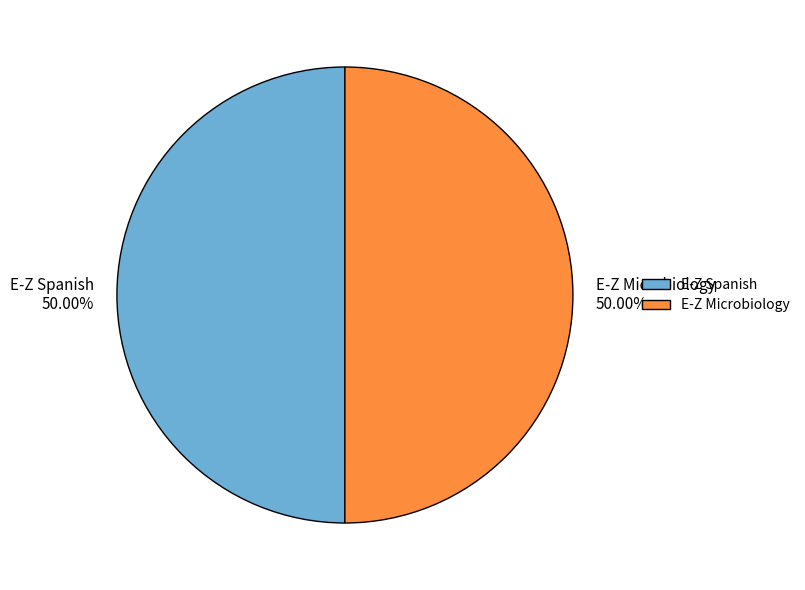

How many slices are in this pie chart?

2